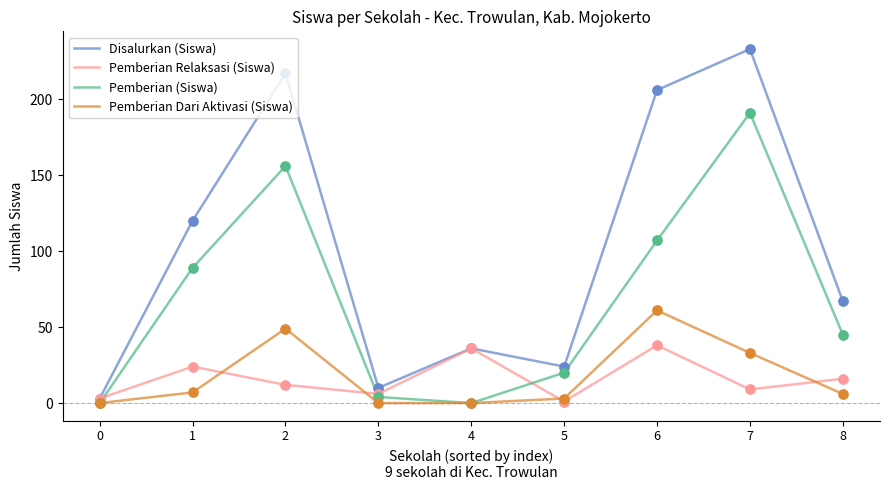

What is the total value across all series at 4?

72